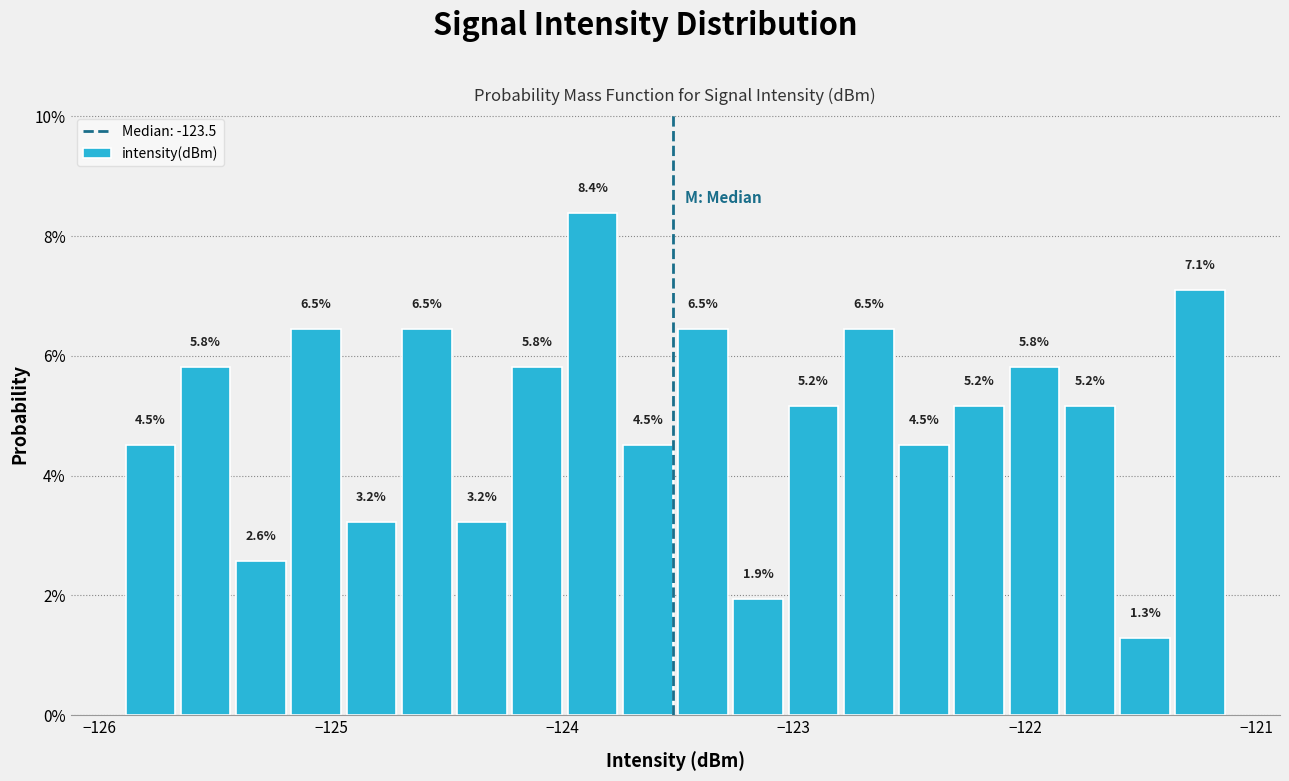

Around what value on the x-axis is the tallest bar? Give the approximate position of its centre, as read against the axis.

-123.9